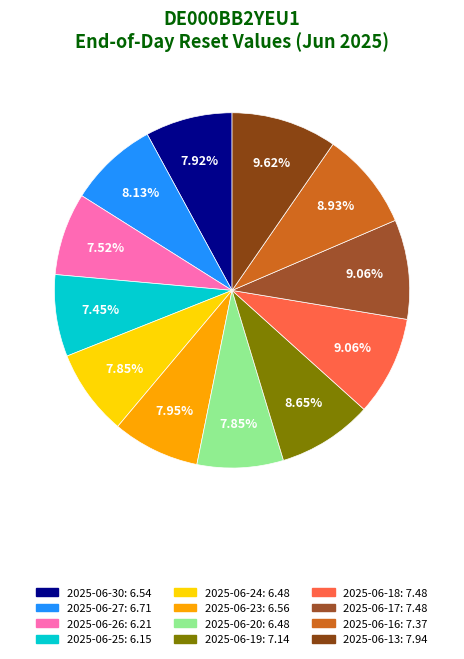

To the nearest percent, what is the difference between the 2025-06-18 and 2025-06-13 slice percentages?

1%